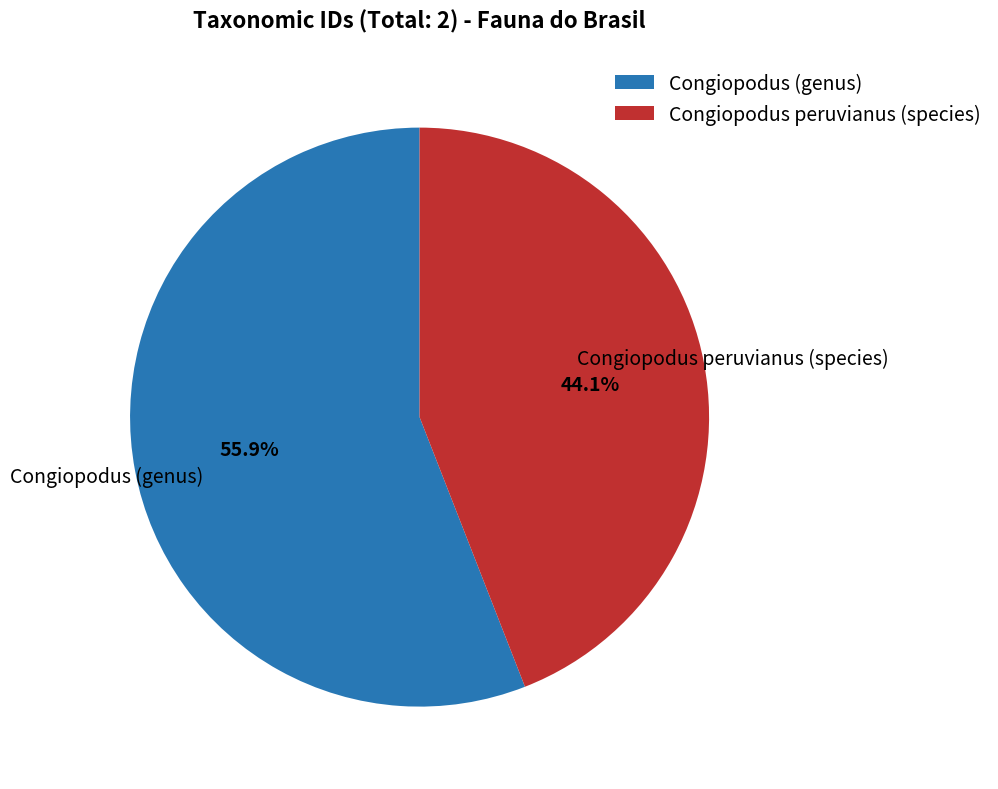

Count the number of slices in the pie.

2